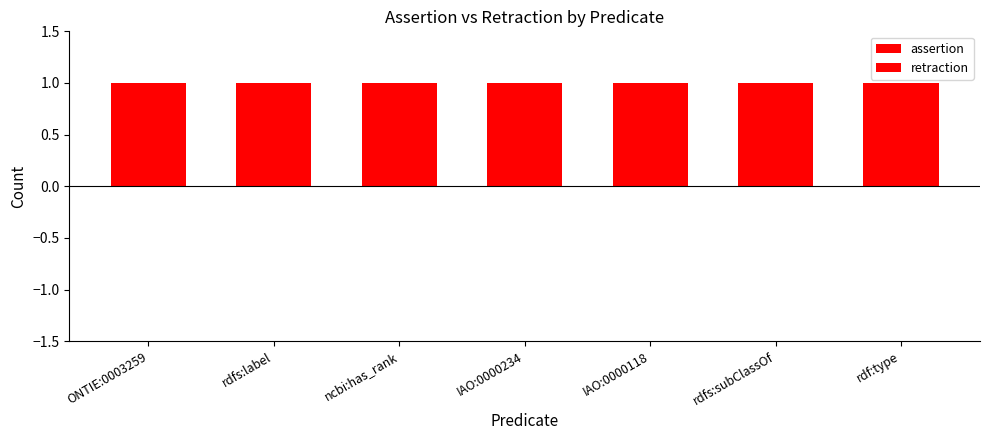

Are the bars grouped side by side (vs. stacked)?

Yes